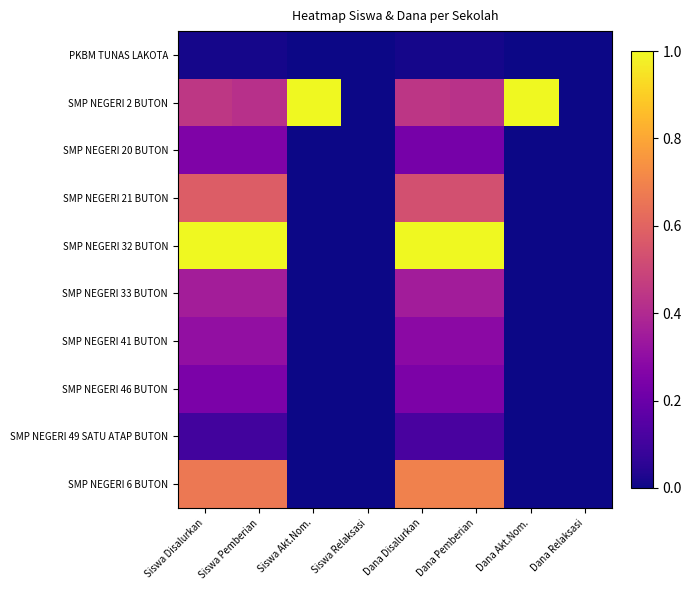

Count the number of data series in this chart.

10